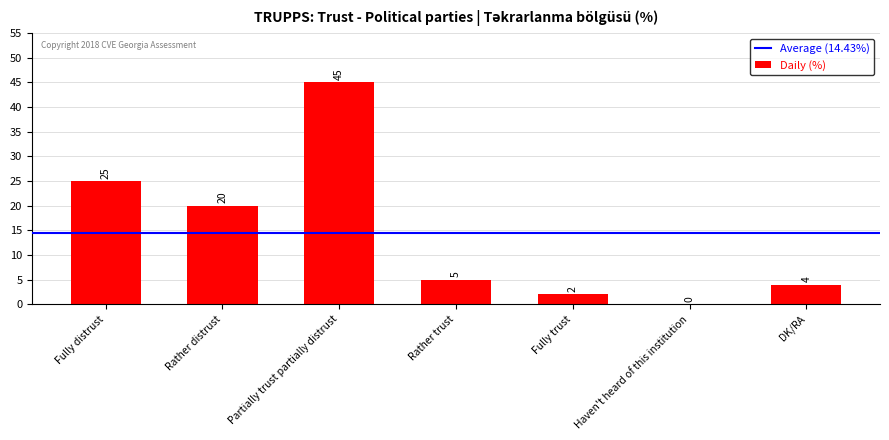

Are the bars grouped side by side (vs. stacked)?

No